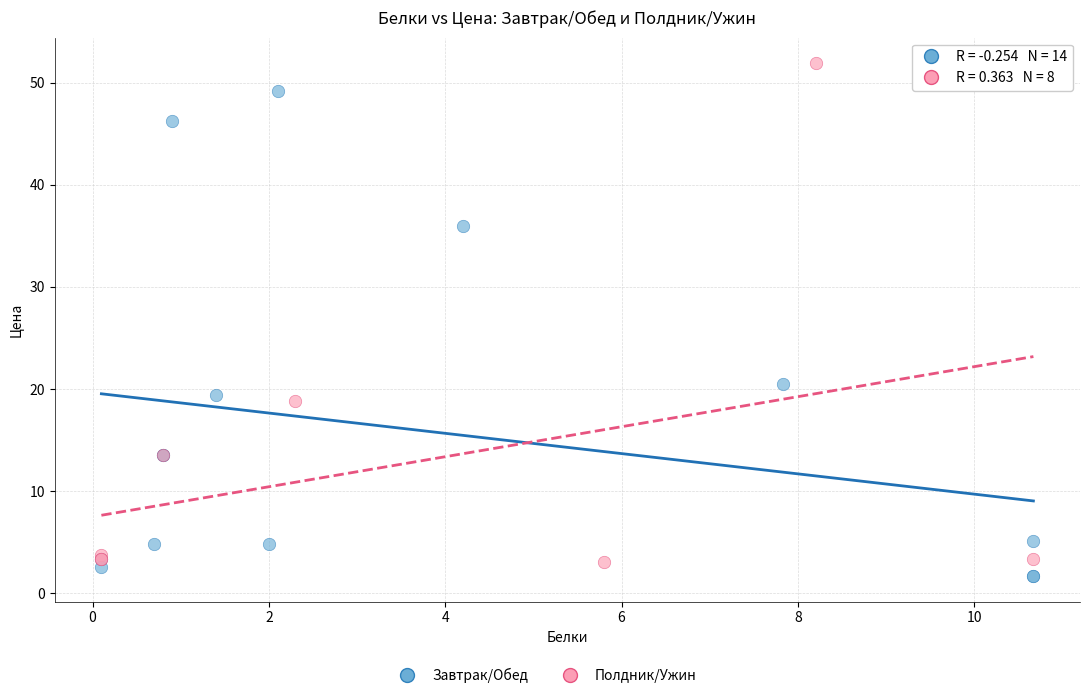

Which series reaches the maximum Y coordinate?

Полдник/Ужин